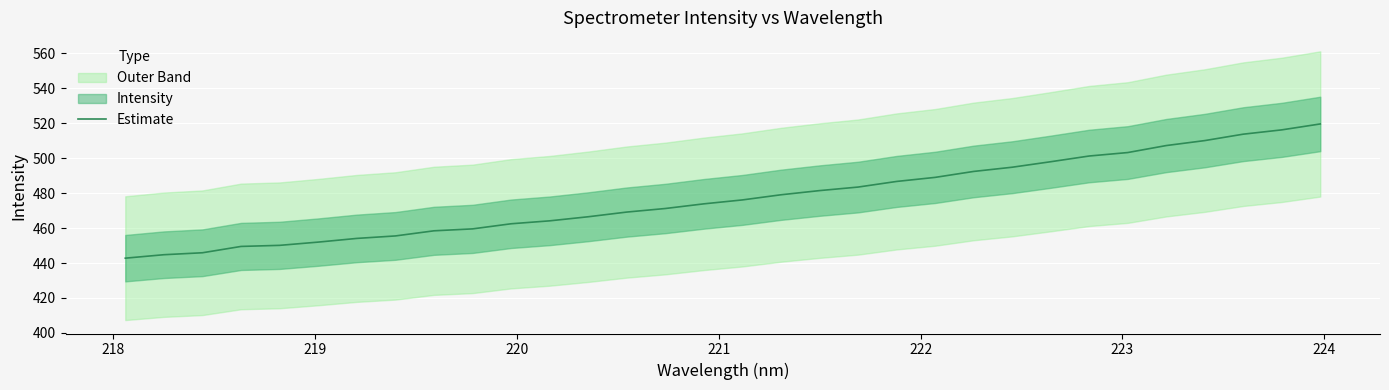

What is the maximum value shown in the chart?

519.6